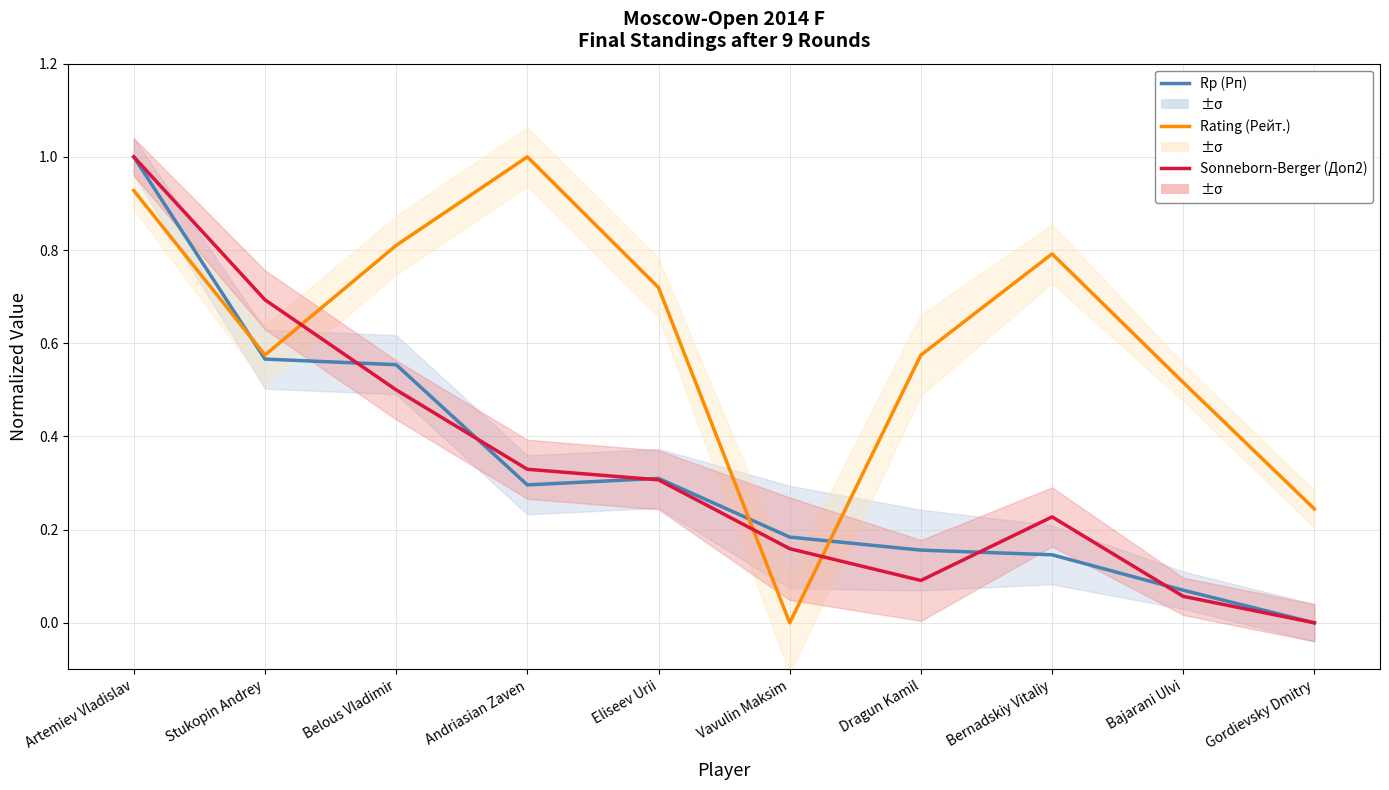

What is the greatest value displayed?

1.0